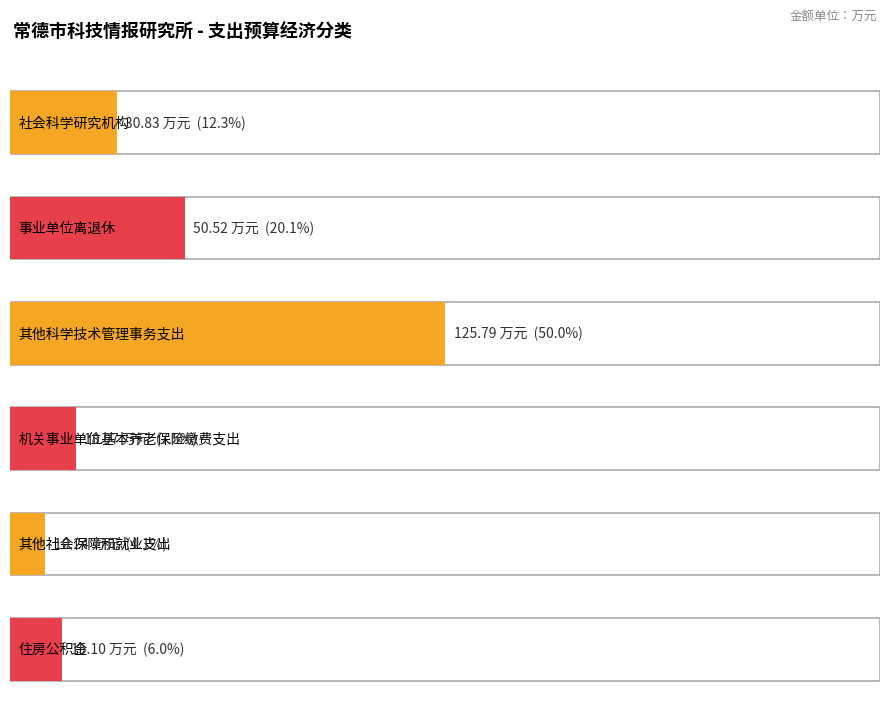

Count the number of categories in the chart.

6